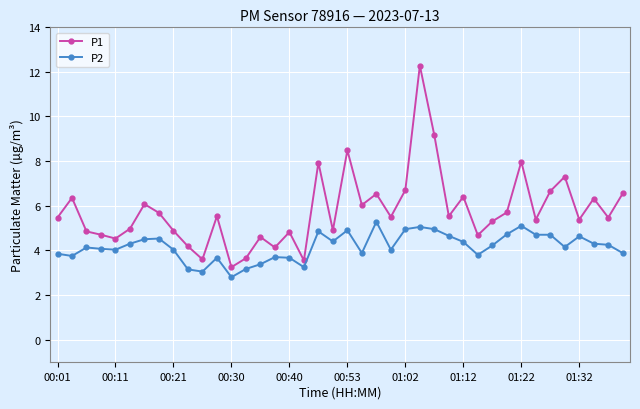

What is the smallest value displayed?

2.8